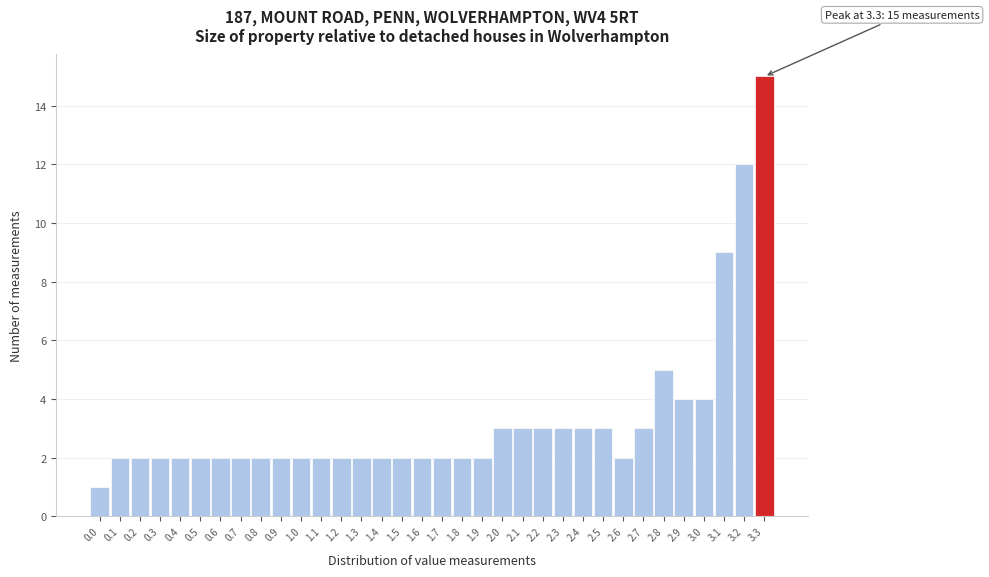

Over which range of the x-axis is the bar tallest?

3.25 to 3.35